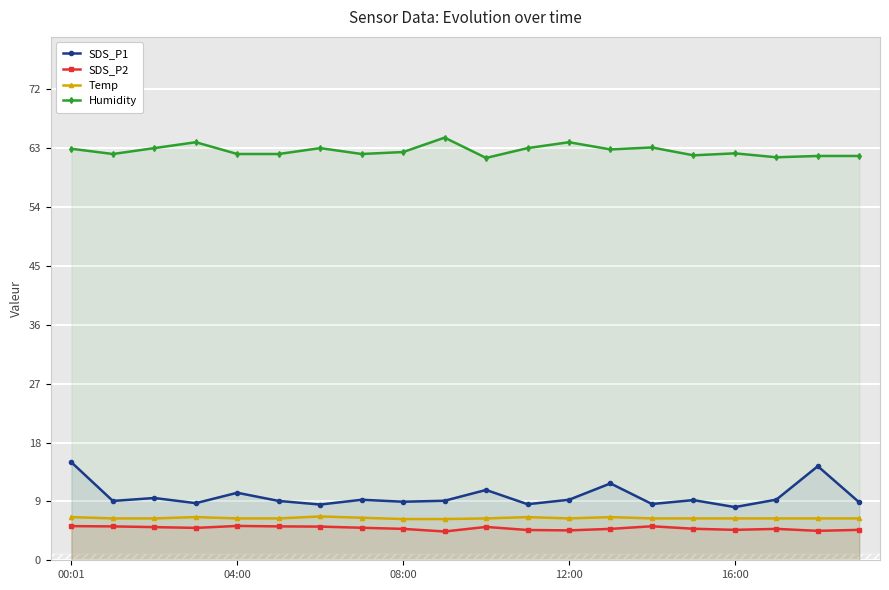

True or false: SDS_P1 has a value of 14.7 at 04:00.

False